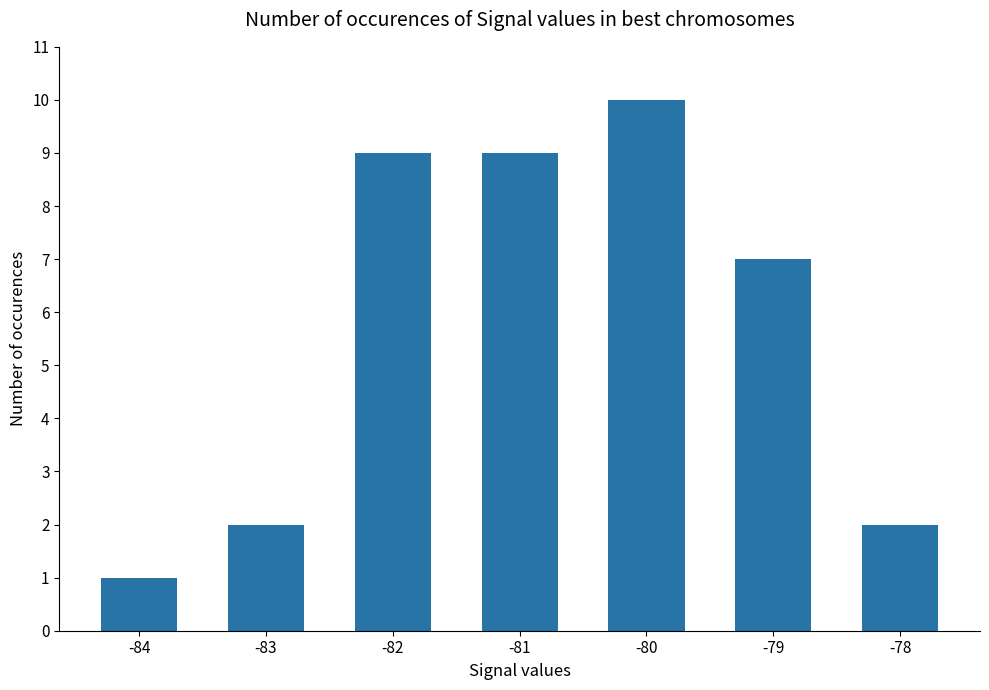

Reading left to right, extract all data points from this chart.

-84=1	-83=2	-82=9	-81=9	-80=10	-79=7	-78=2